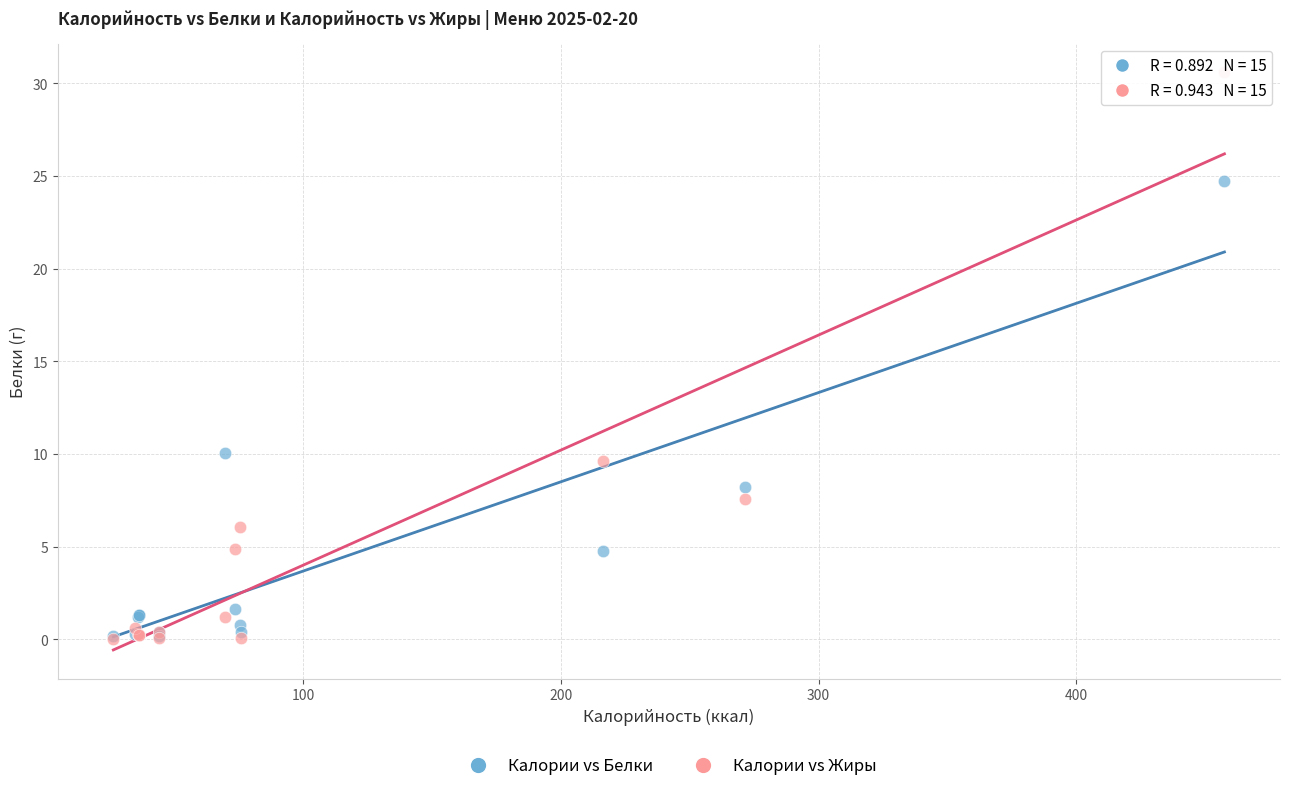

Across all series, what Y value is closest to 15?

10.1